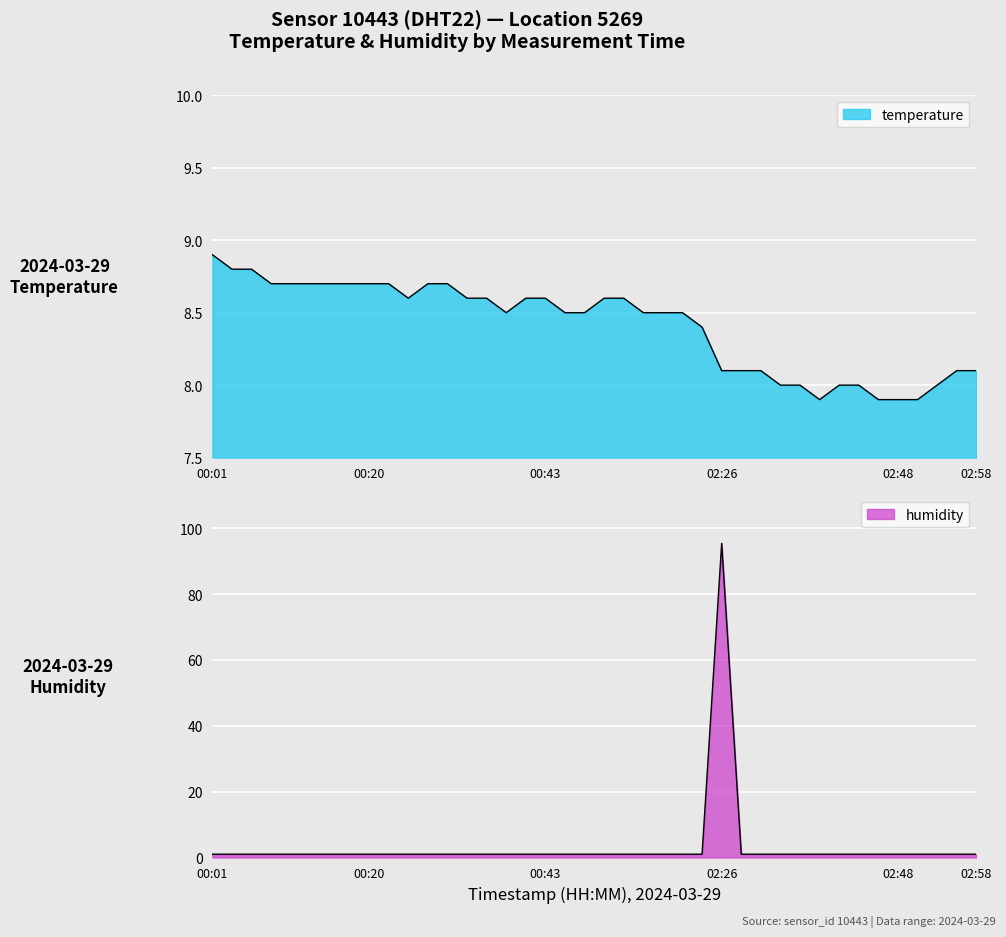

At which category does humidity reach its first local peak?

02:26